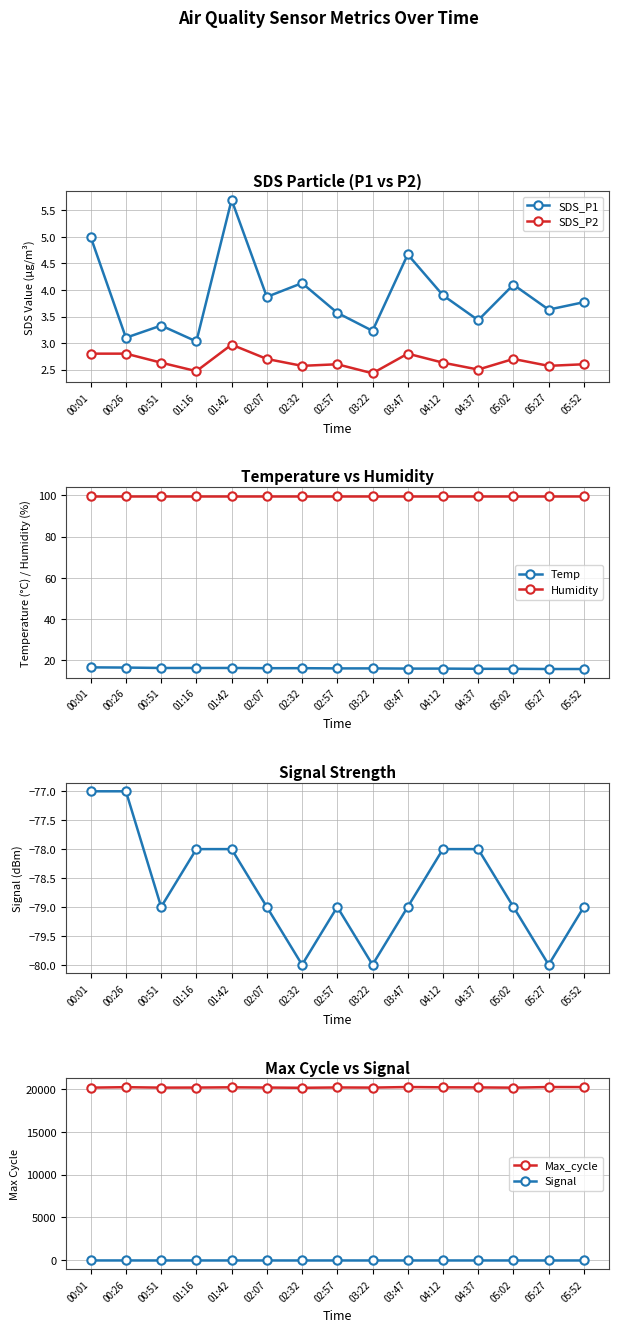

At 03:47, list the series in order from smallest to largest.

Signal, SDS_P2, SDS_P1, Temp, Humidity, Max_cycle